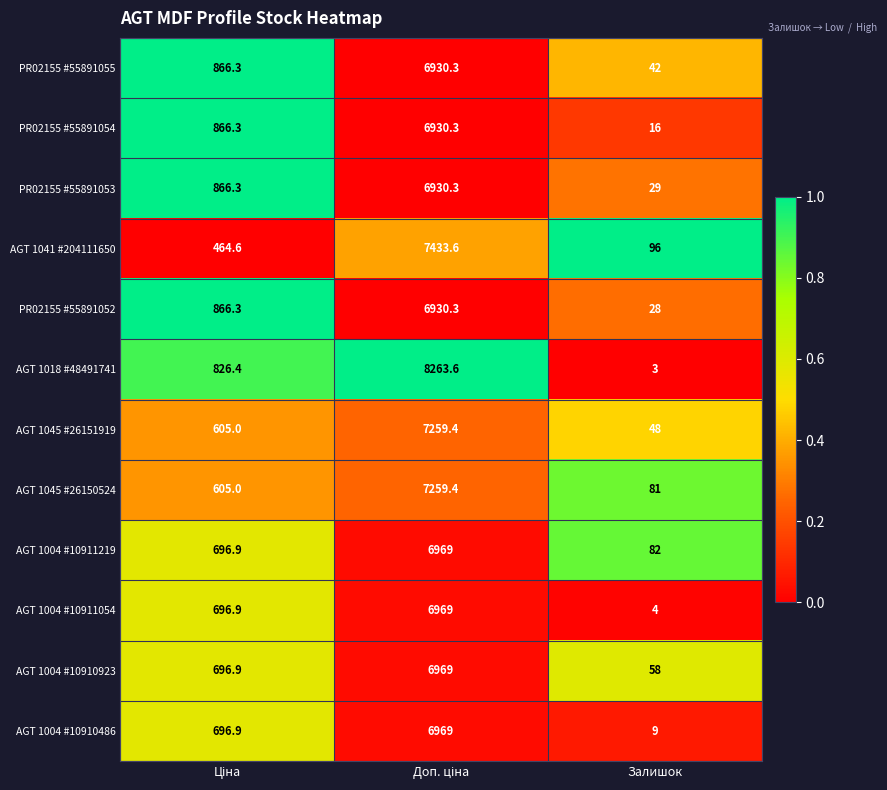

What is the sum of all AGT 1004 #10910923 values?

7723.9